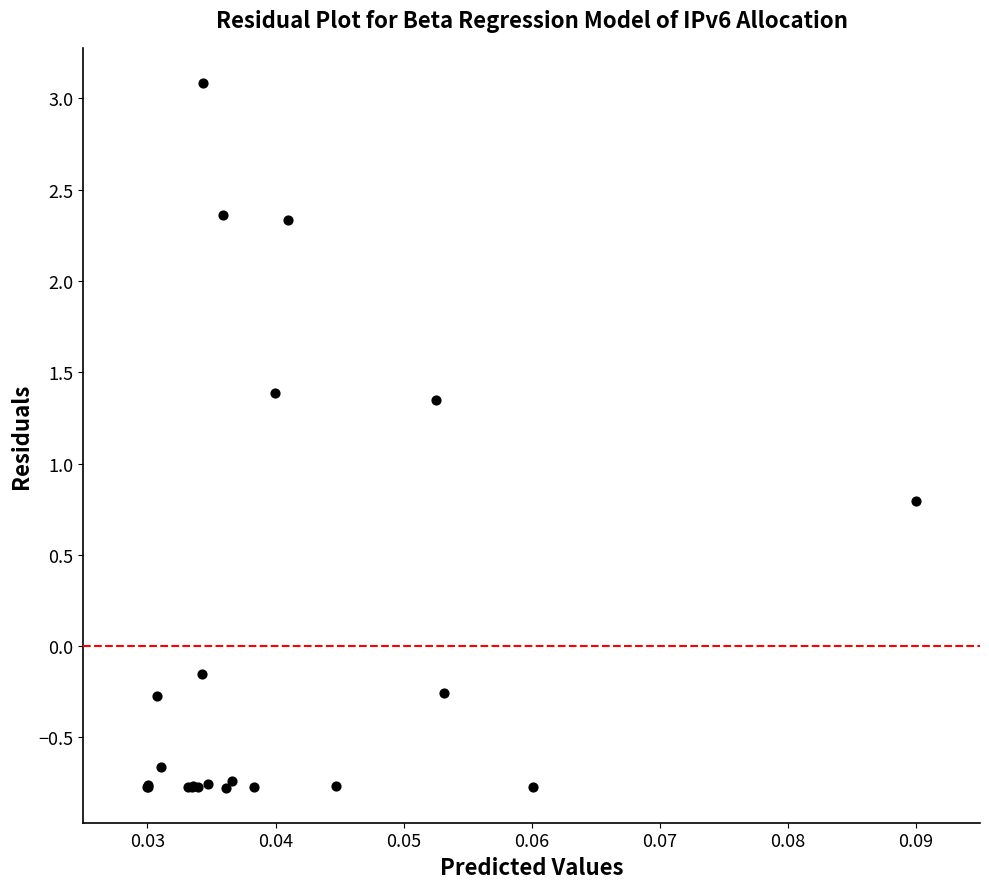

What Y value in the scatter plot is closest to 1?

0.8